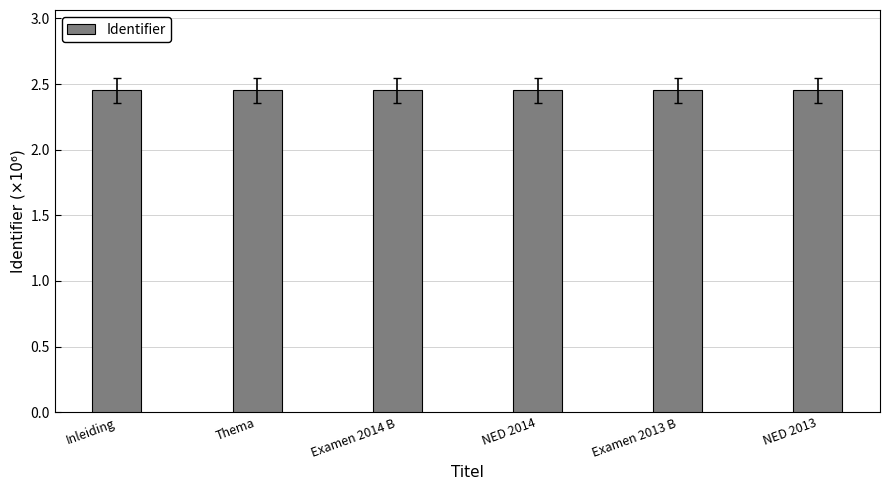

True or false: the data shows 3.2 at Examen 2014 B.

False